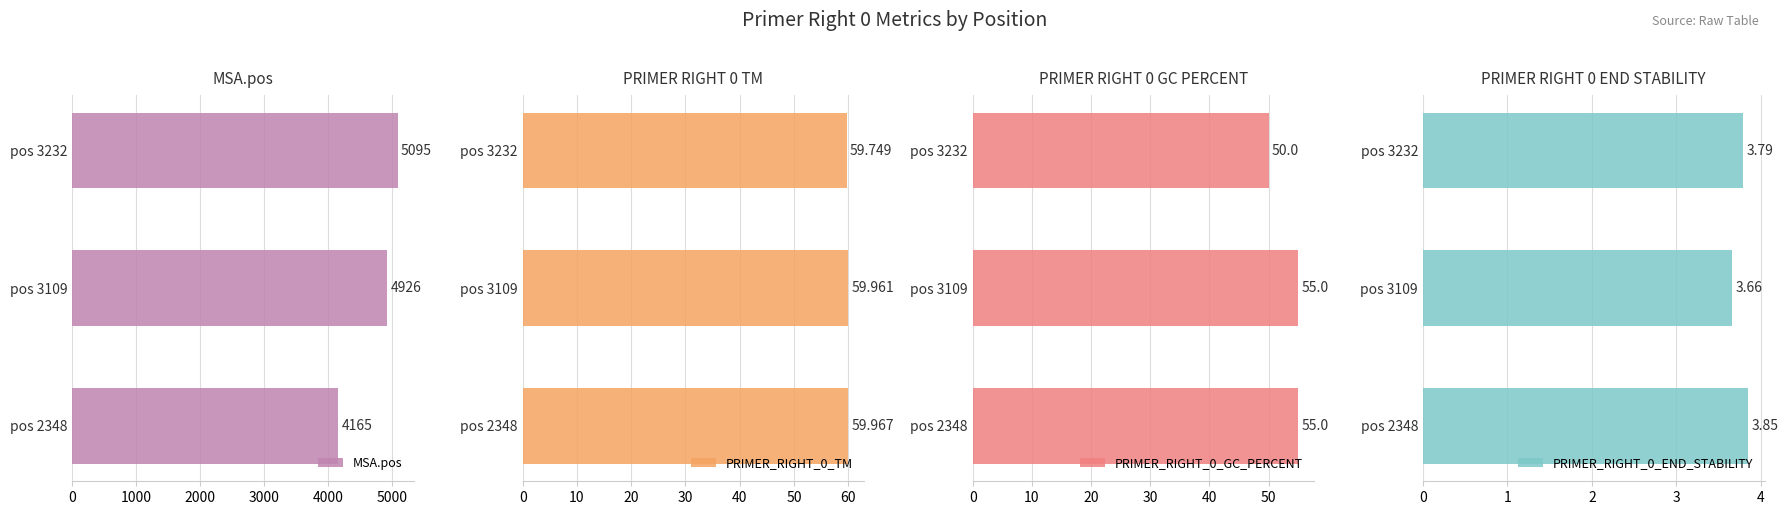

How many groups of bars are there?

3